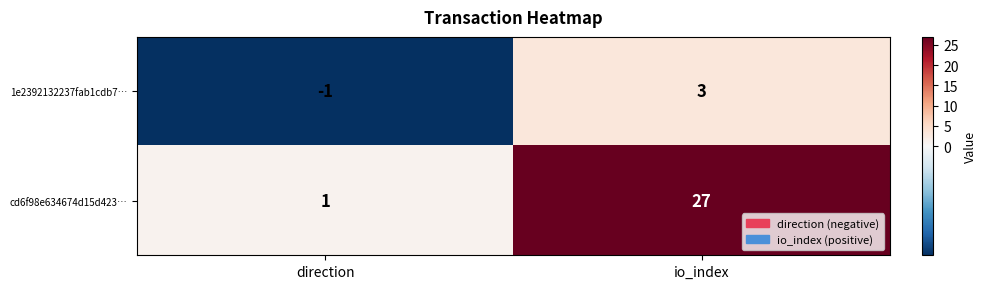

At which label is cd6f98e634674d15d423… closest to 14?

direction